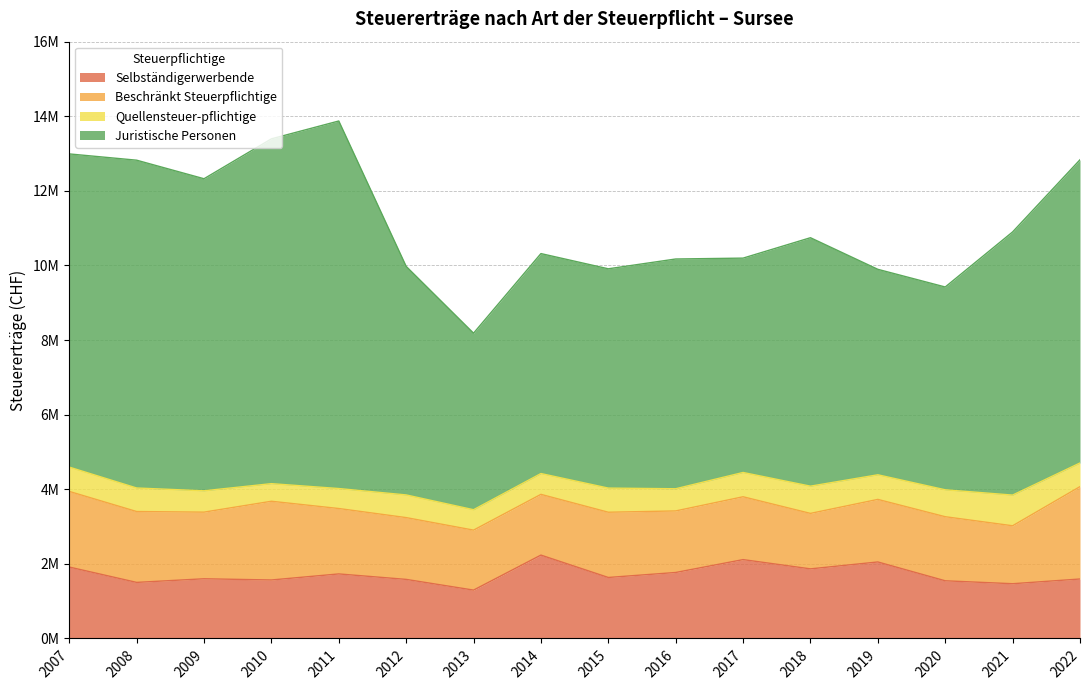

At which label is Selbständigerwerbende closest to 1765714?

2016